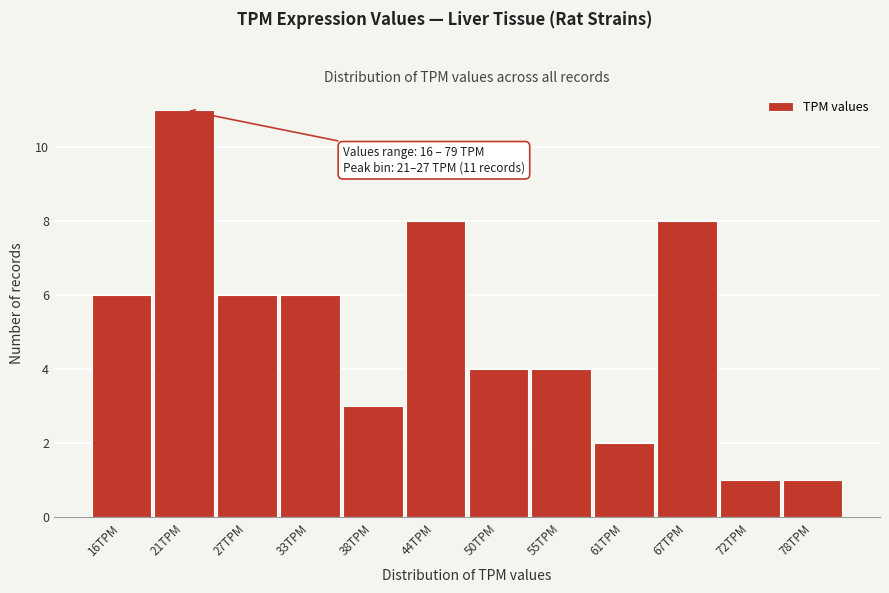

Reading left to right, transcribe all the data shown in this chart.

16TPM=6	21TPM=11	27TPM=6	33TPM=6	38TPM=3	44TPM=8	50TPM=4	55TPM=4	61TPM=2	67TPM=8	72TPM=1	78TPM=1